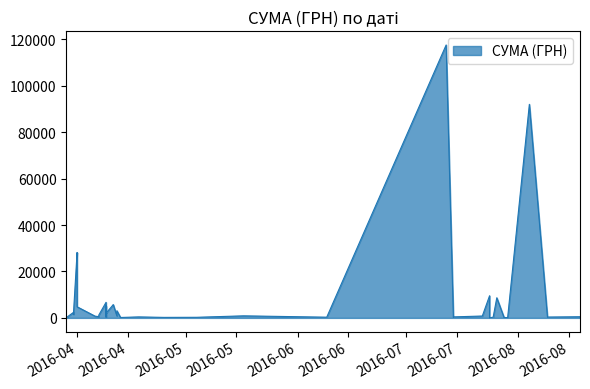

Rank the categories by value from highest to lowest.

12.07.2016, 04.08.2016, 01.04.2016, 01.04.2016, 24.07.2016, 26.07.2016, 09.04.2016, 11.04.2016, 11.04.2016, 09.04.2016, 01.04.2016, 12.04.2016, 31.03.2016, 09.04.2016, 31.03.2016, 31.03.2016, 07.04.2016, 17.05.2016, 12.04.2016, 22.07.2016, 06.04.2016, 07.04.2016, 18.08.2016, 14.07.2016, 18.04.2016, 09.08.2016, 09.04.2016, 25.07.2016, 09.06.2016, 04.05.2016, 14.07.2016, 25.04.2016, 28.07.2016, 13.04.2016, 29.03.2016, 29.03.2016, 29.07.2016, 29.03.2016, 29.03.2016, 24.07.2016